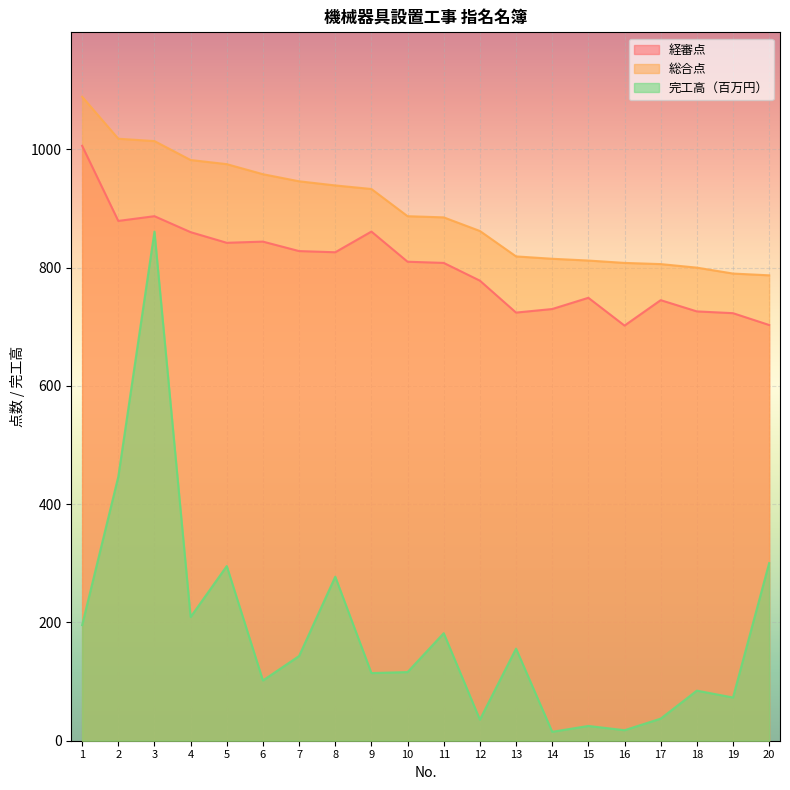

At 11, list the series in order from smallest to largest.

完工高（百万円）, 経審点, 総合点